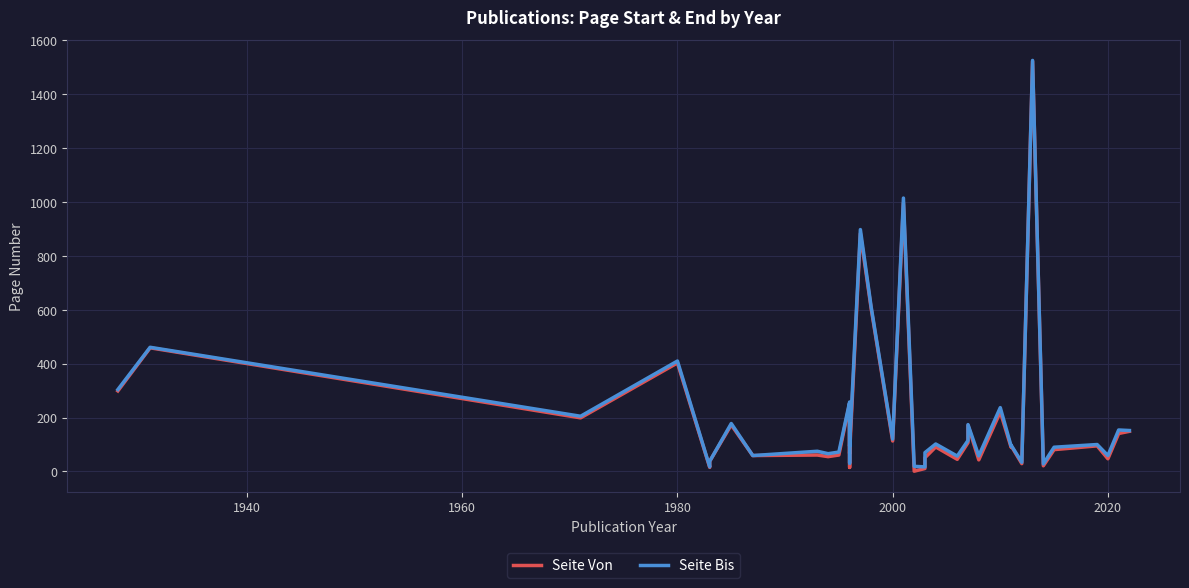

Is the value of Seite Von at 9 greater than the value of Seite Bis at 36?

No